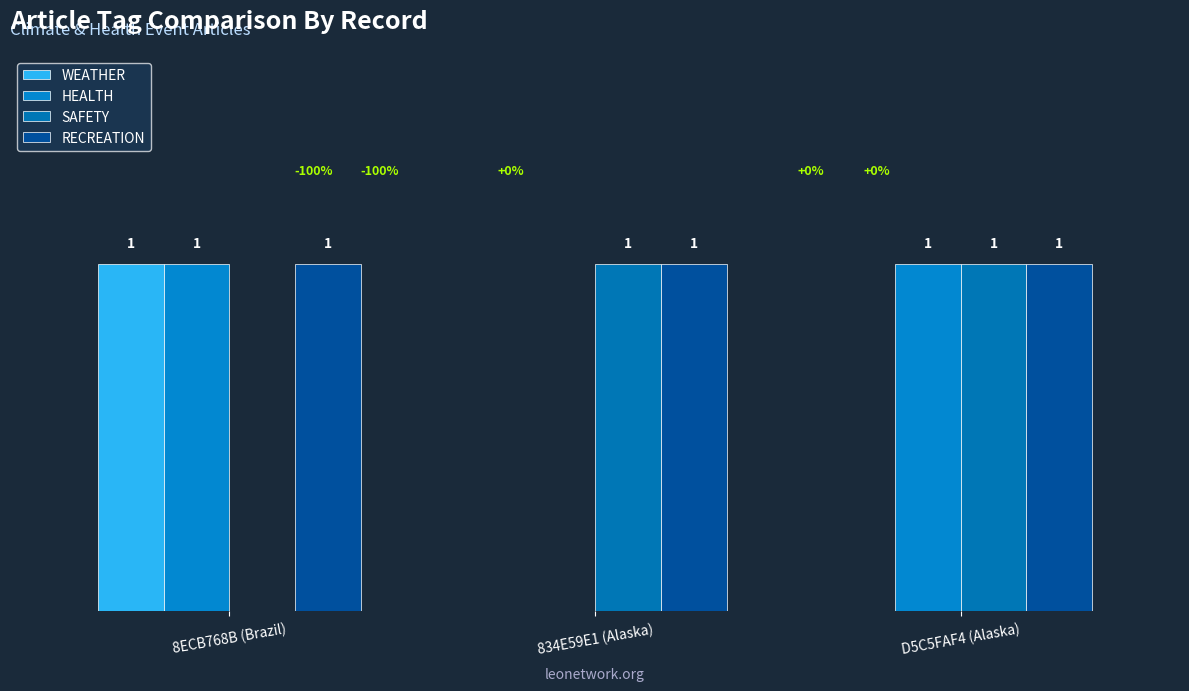

What are all the series names shown in the legend?

WEATHER, HEALTH, SAFETY, RECREATION